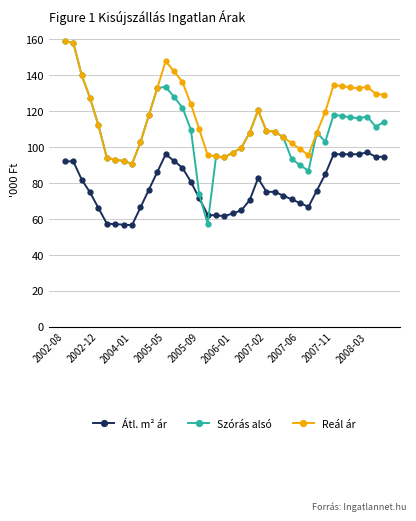

What is the maximum value shown in the chart?

158.7